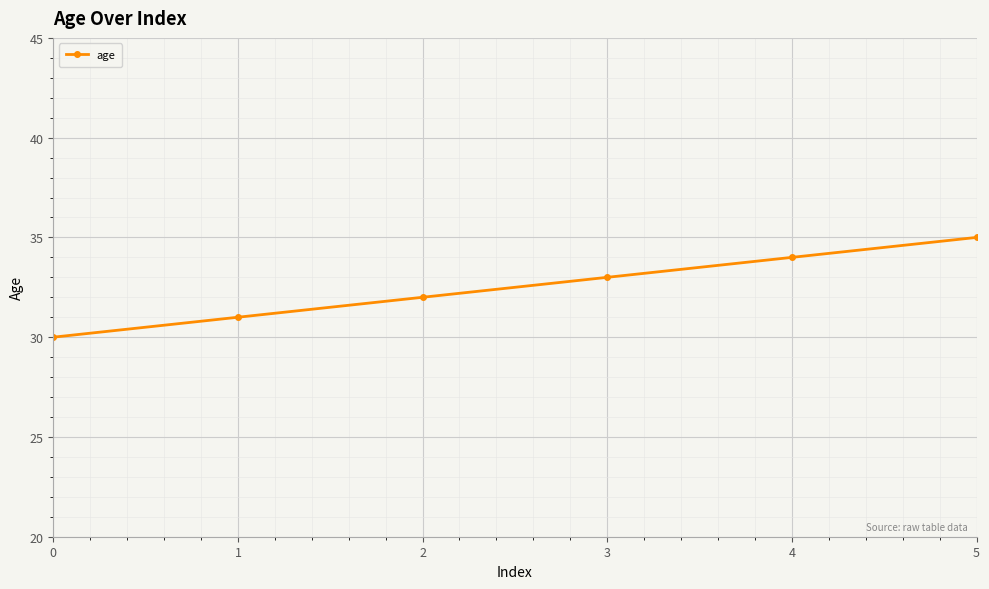

How many values are between 31 and 34?

4